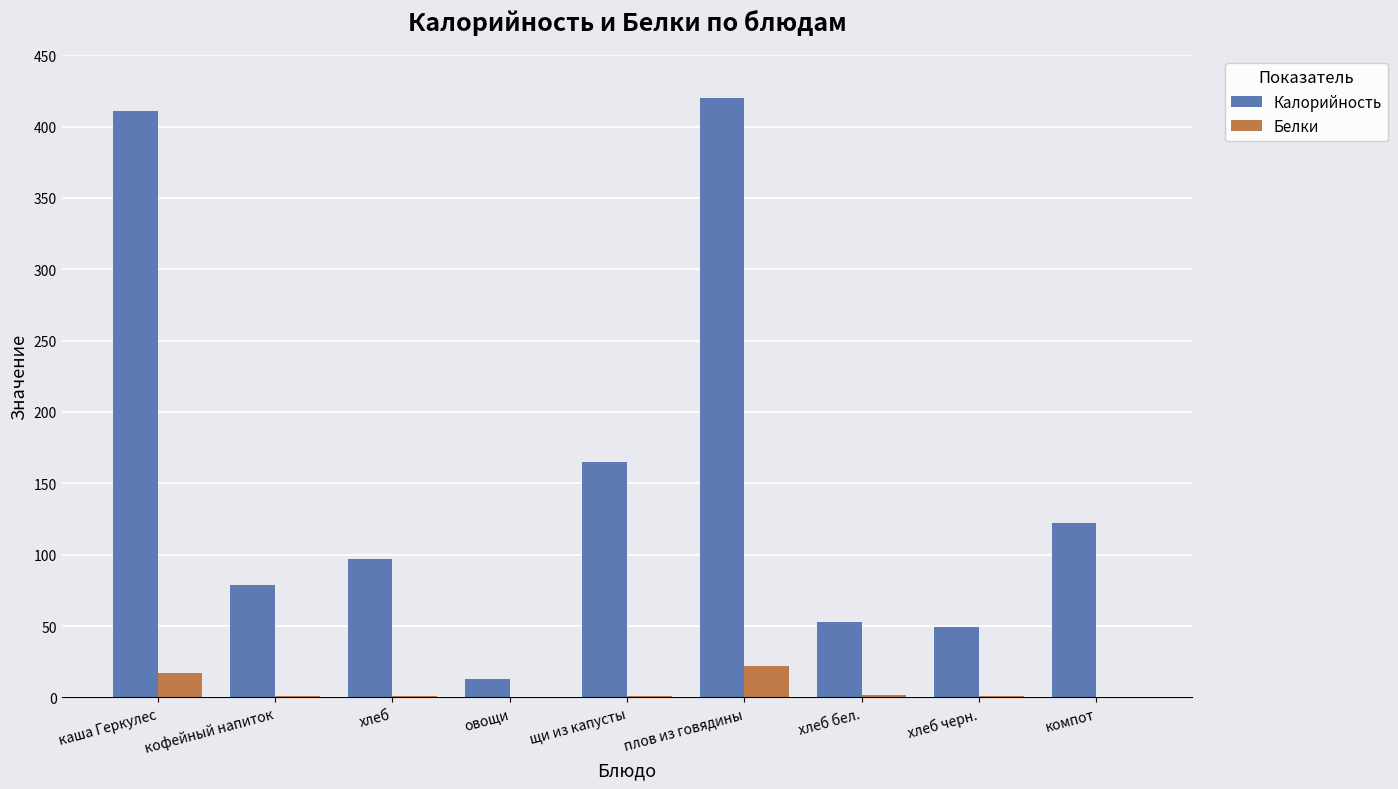

At which category is the sum across all series the highest?

плов из говядины